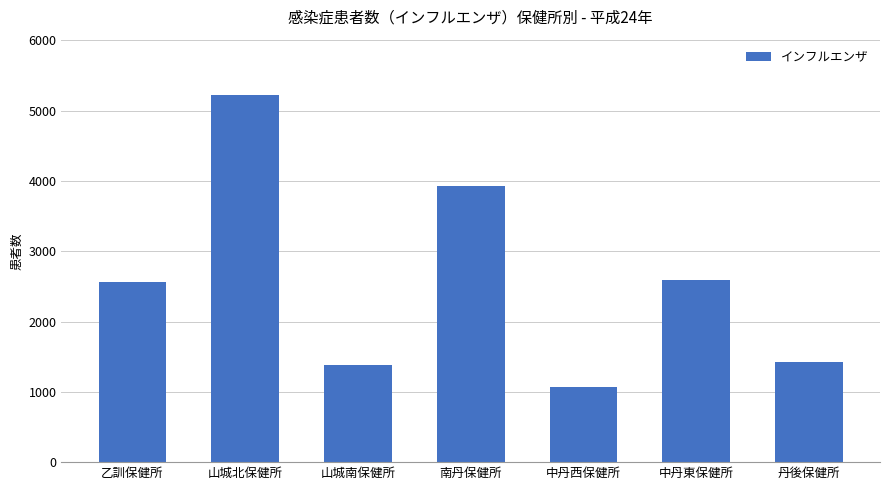

True or false: the data shows 2584 at 中丹東保健所.

True